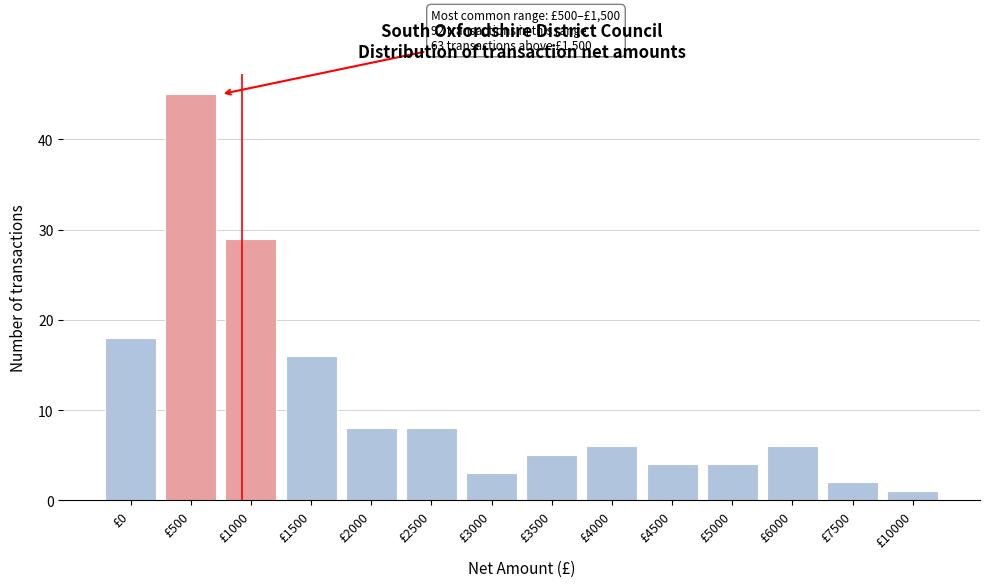

Reading left to right, list all the values displayed in this chart.

18	45	29	16	8	8	3	5	6	4	4	6	2	1